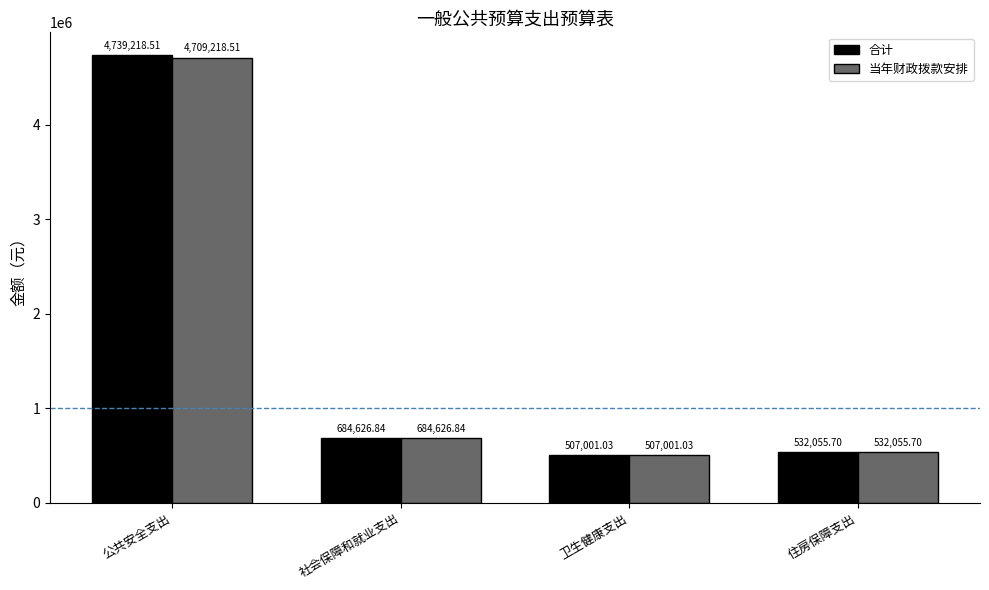

What is the total value across all series at 住房保障支出?

1064111.4